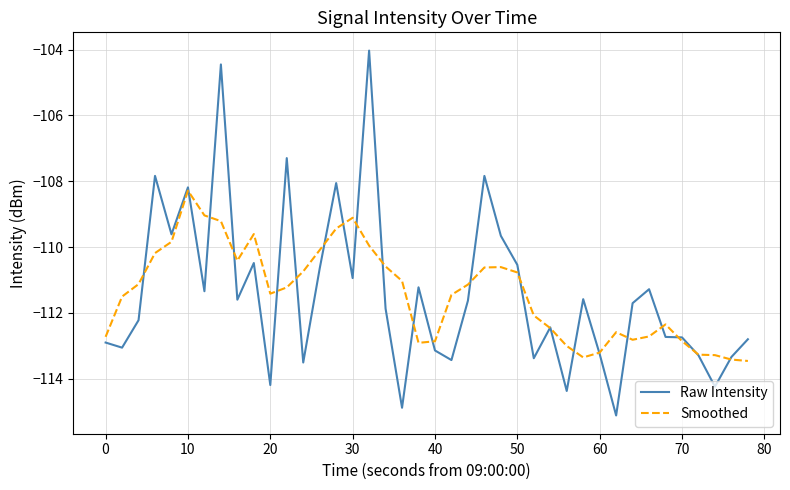

What is the minimum value for Smoothed?

-113.5